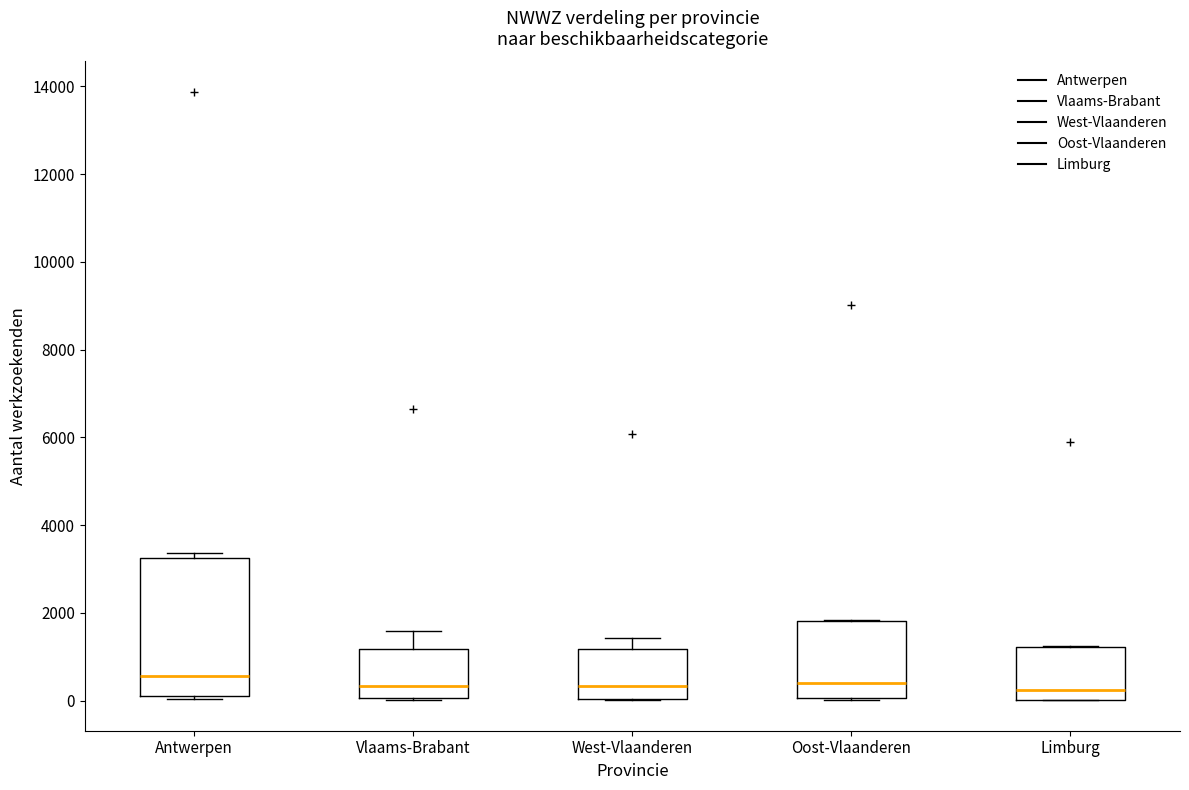

Where is the lower edge of the box for Limburg on the y-axis? The values are not printed on the chart, so give them approximately, as read against the axis.

0